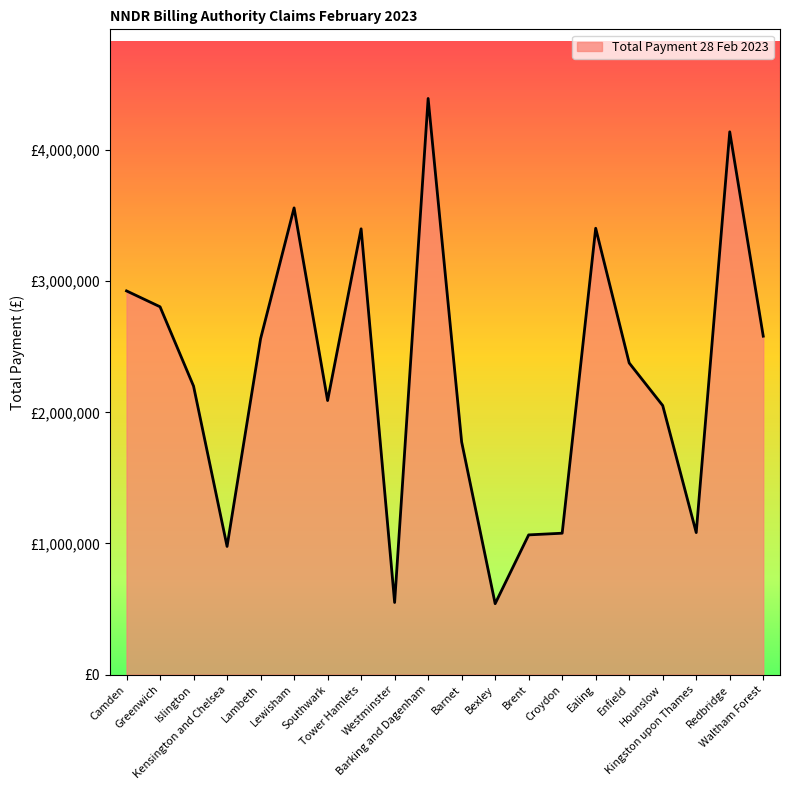

What is the greatest value displayed?

4393141.8